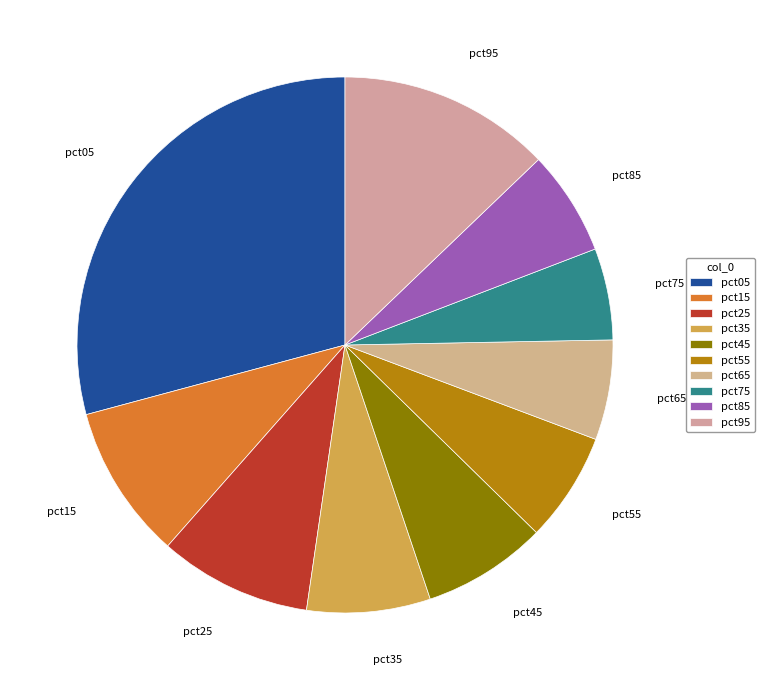

Is the sum of pct55 and pct65 greater than half?

No